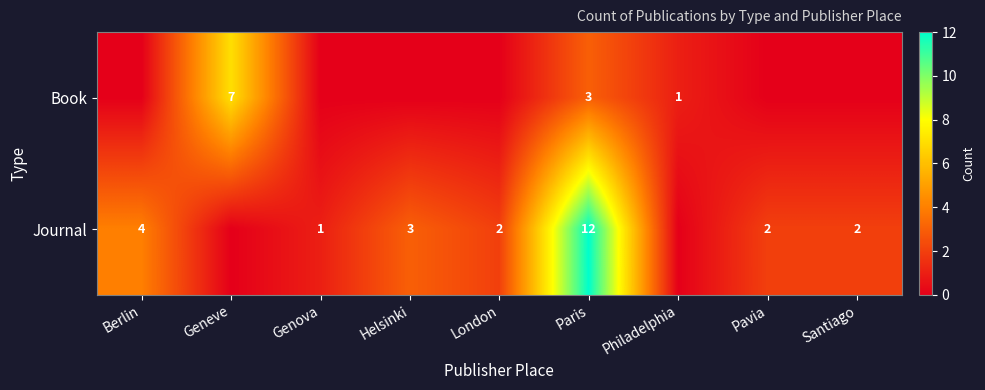

How many series are shown in this chart?

2